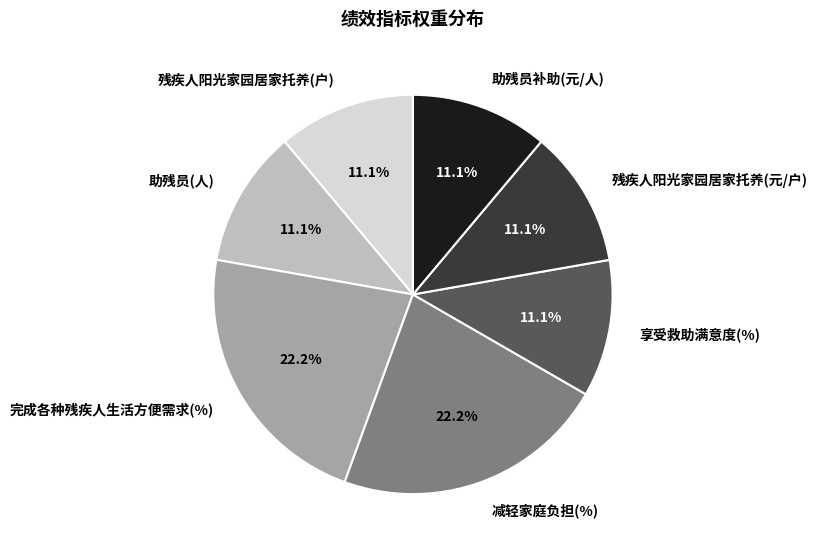

Between 完成各种残疾人生活方便需求(%) and 残疾人阳光家园居家托养(户), which is larger?

完成各种残疾人生活方便需求(%)